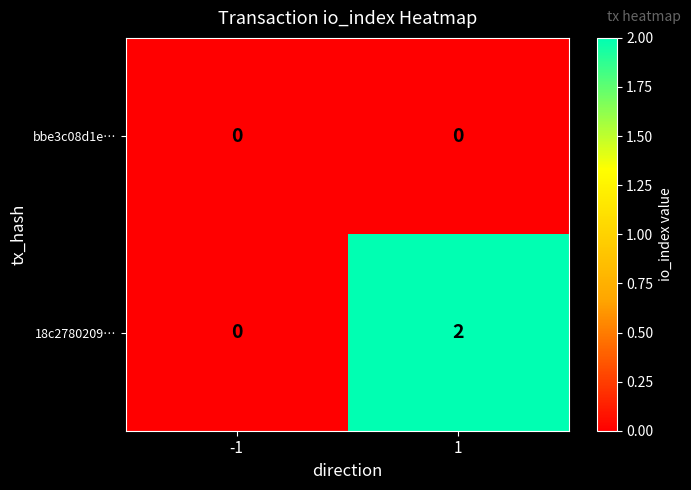

What is the greatest value displayed?

2